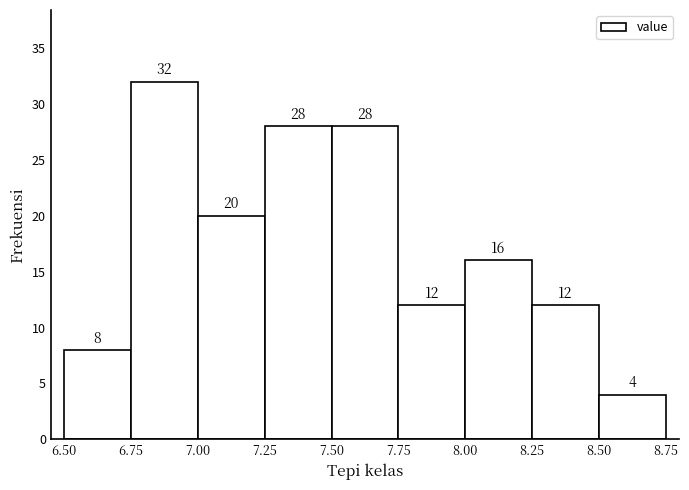

How tall is the bar that spans 7.25 to 7.50 on the x-axis?

28